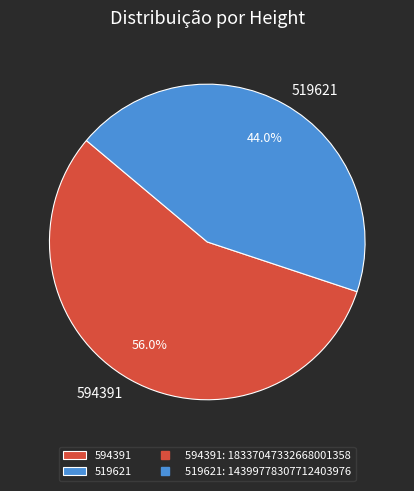

How many slices are in this pie chart?

2